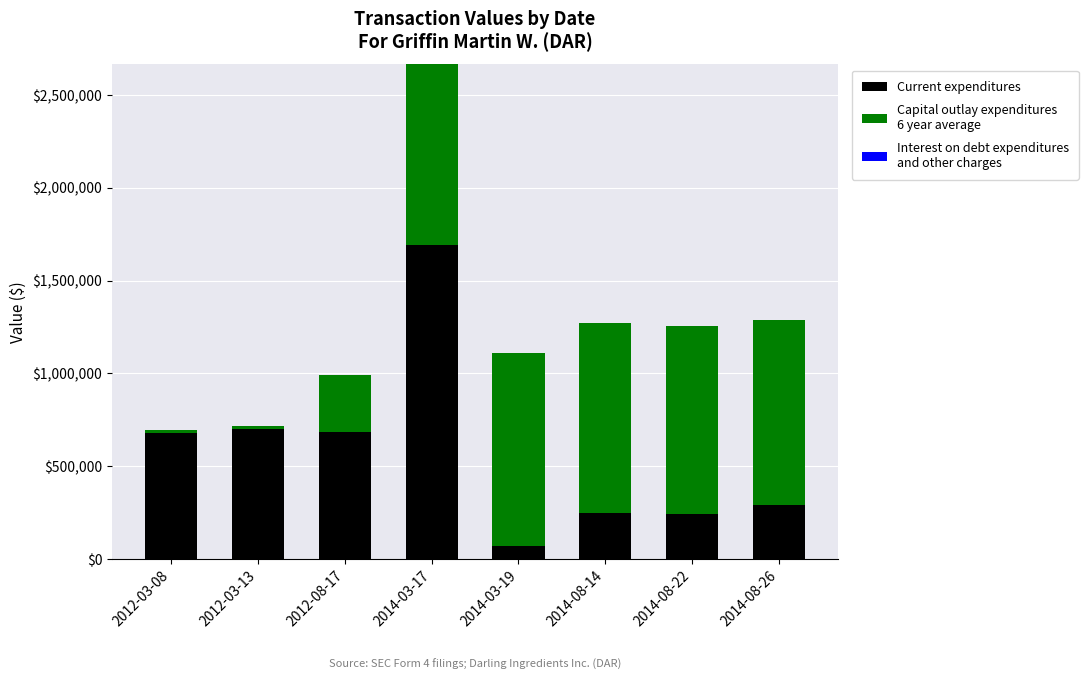

At which category is the sum across all series the highest?

2014-03-17